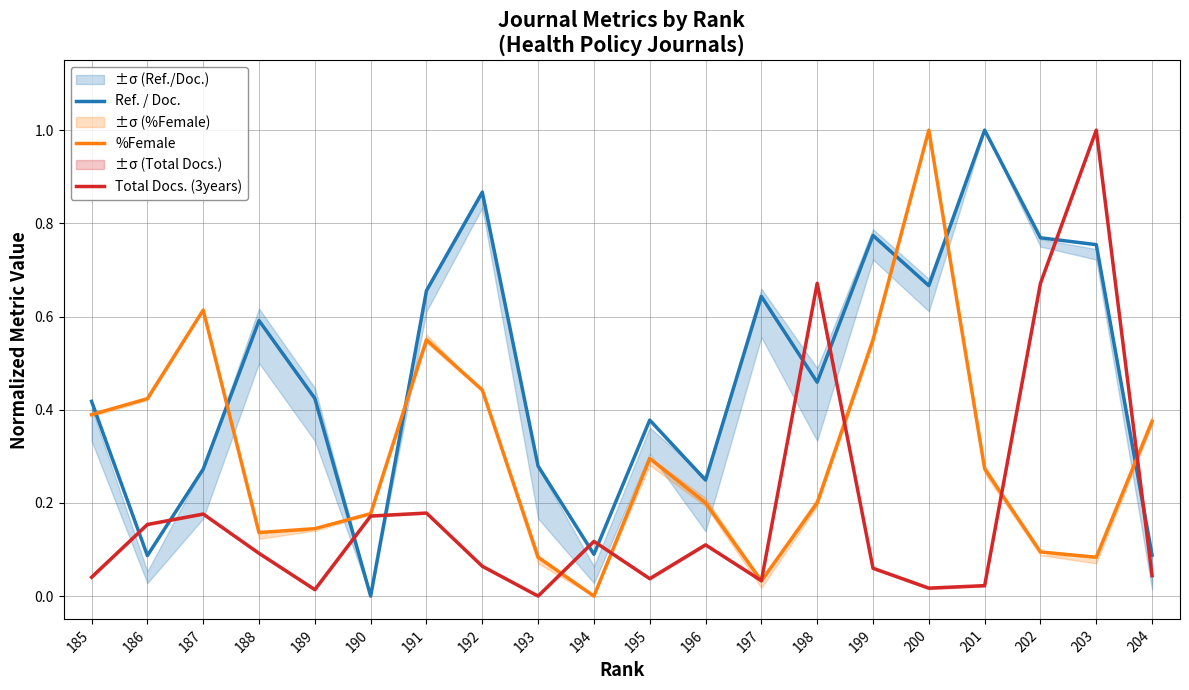

The Ref. / Doc. series shows 0.3 at 198. True or false?

False